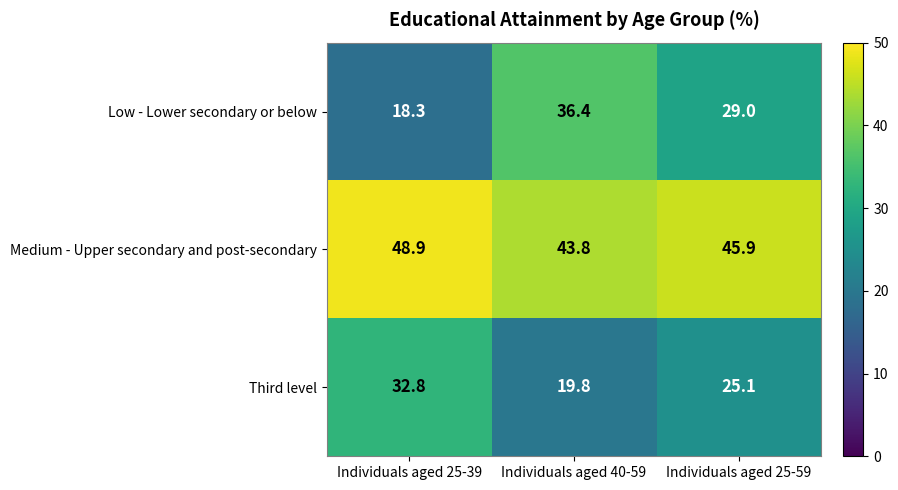

What is the average value of the Third level series?

25.9